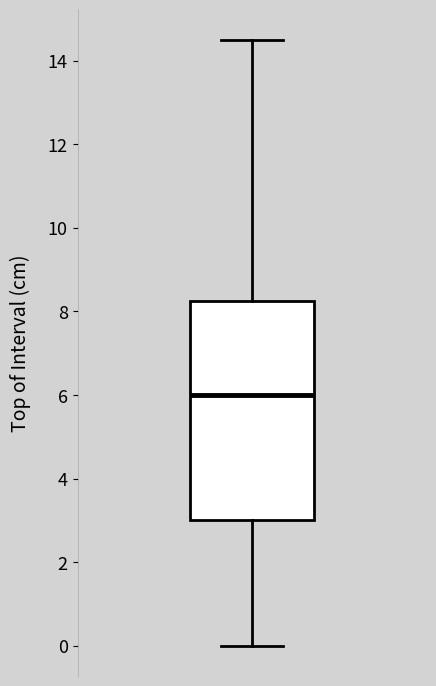

Where does the upper whisker of the box end on the y-axis? The values are not printed on the chart, so give them approximately, as read against the axis.

14.6